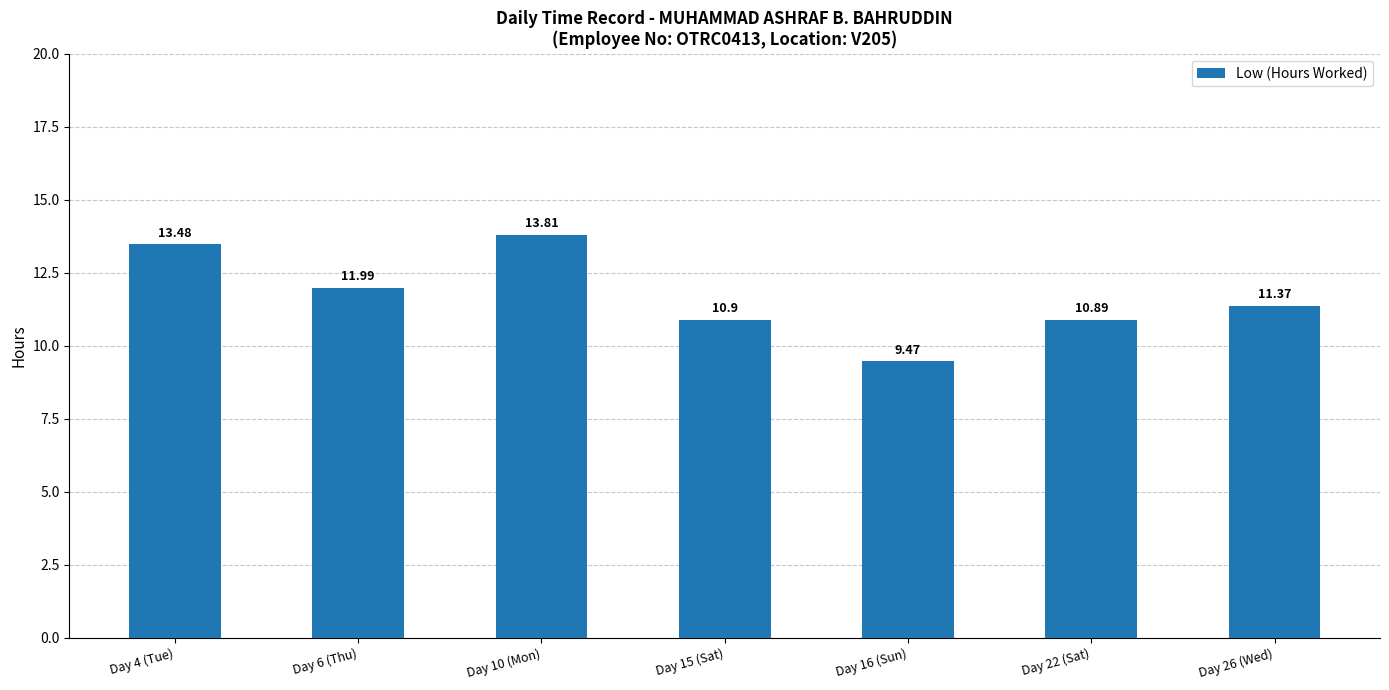

Rank the categories by value from lowest to highest.

Day 16 (Sun), Day 22 (Sat), Day 15 (Sat), Day 26 (Wed), Day 6 (Thu), Day 4 (Tue), Day 10 (Mon)